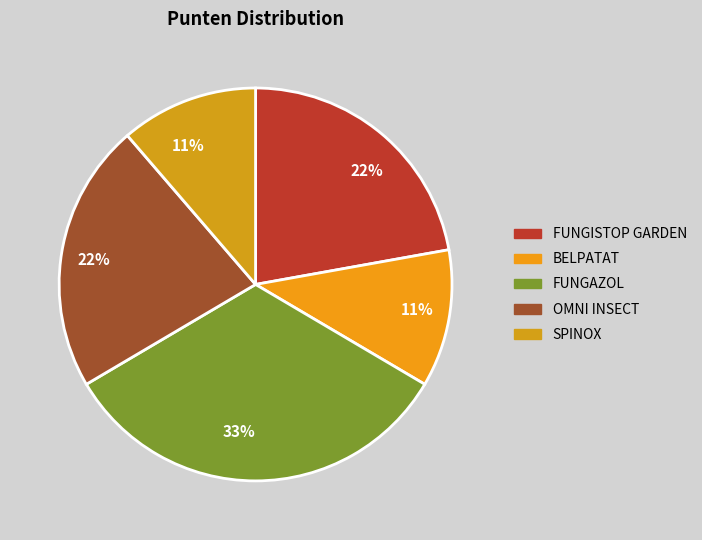

Which slice is the largest?

FUNGAZOL